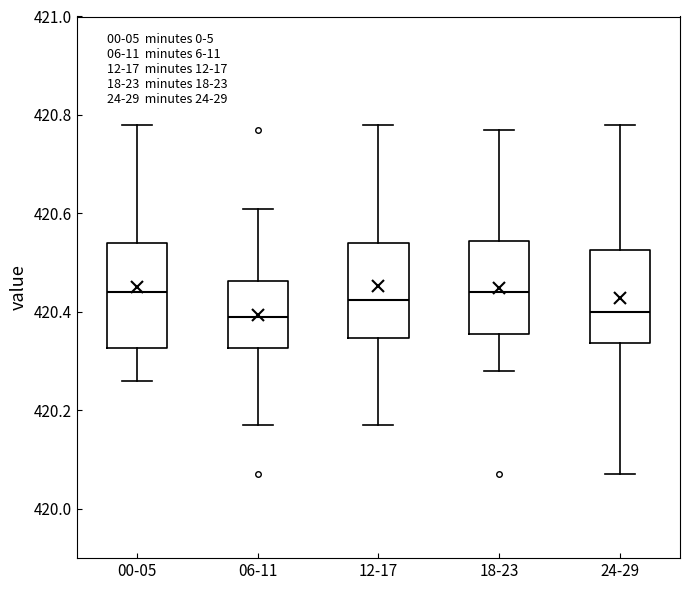

Reading left to right, read every box against the y-axis: the position of its median line, the range the box covers, and the ends of its whiskers. The values are not printed on the chart, so give them approximately, as read against the axis.

00-05: median 420.44, box 420.32 to 420.54, whiskers 420.26 to 420.78
06-11: median 420.40, box 420.32 to 420.46, whiskers 420.18 to 420.62
12-17: median 420.42, box 420.34 to 420.54, whiskers 420.18 to 420.78
18-23: median 420.44, box 420.36 to 420.54, whiskers 420.28 to 420.78
24-29: median 420.40, box 420.34 to 420.52, whiskers 420.08 to 420.78